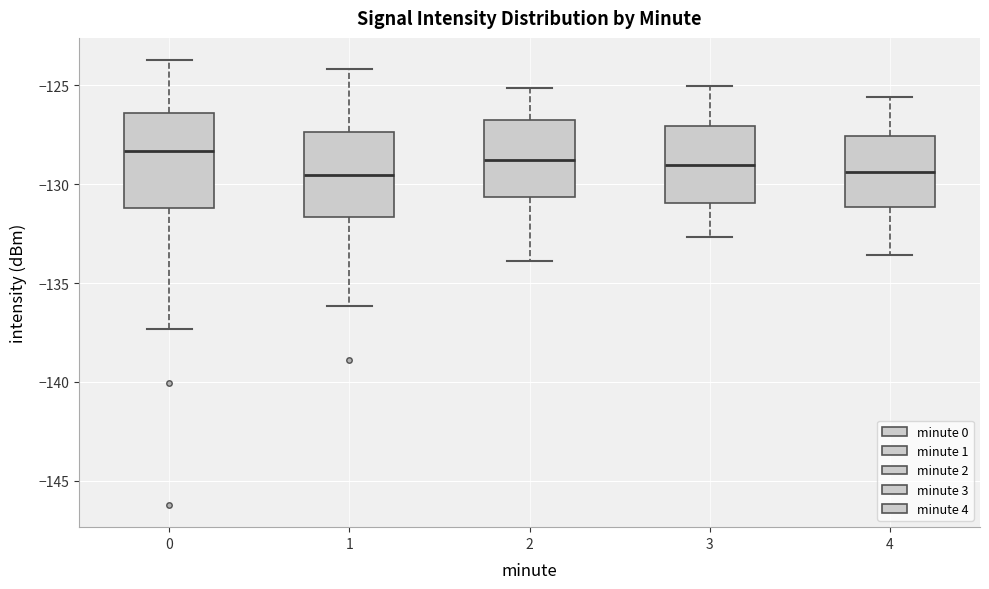

Reading left to right, transcribe this box plot: for each box, give where its median line is, the range the box spans, and where its two whiskers end, as read against the y-axis. The values are not printed on the chart, so give them approximately, as read against the axis.

0: median -128.5, box -131.0 to -126.5, whiskers -137.5 to -123.5
1: median -129.5, box -131.5 to -127.5, whiskers -136.0 to -124.0
2: median -129.0, box -130.5 to -127.0, whiskers -134.0 to -125.0
3: median -129.0, box -131.0 to -127.0, whiskers -132.5 to -125.0
4: median -129.5, box -131.0 to -127.5, whiskers -133.5 to -125.5